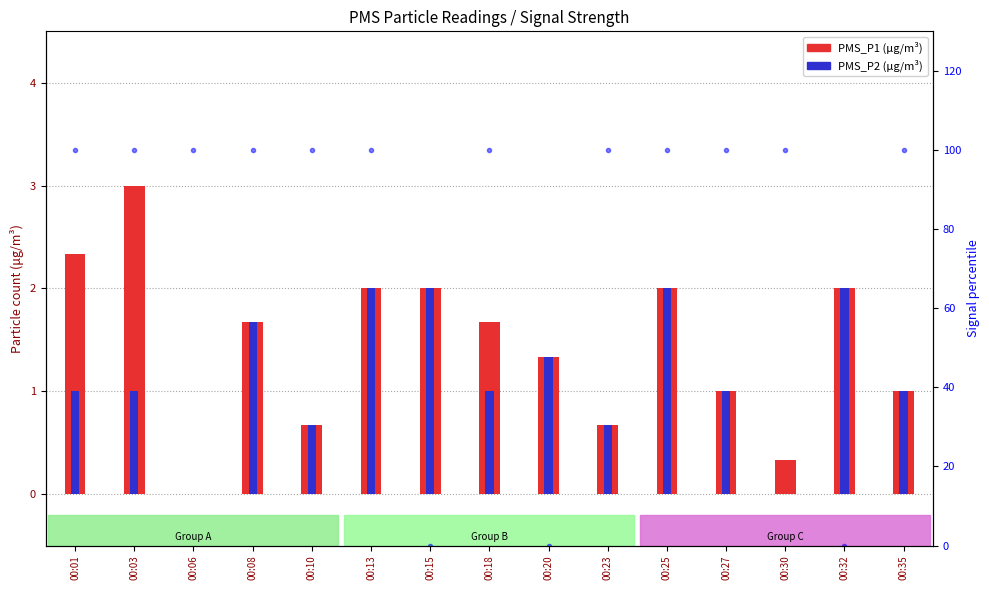

Rank the series by their average value, from highest to lowest.

PMS_P1, PMS_P2